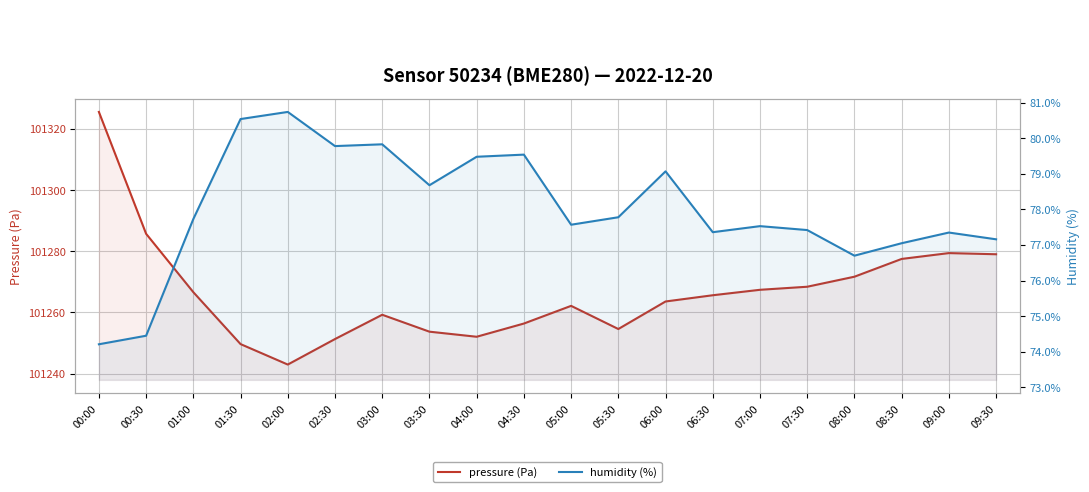

Where does the humidity (%) series first go above 77?

01:00